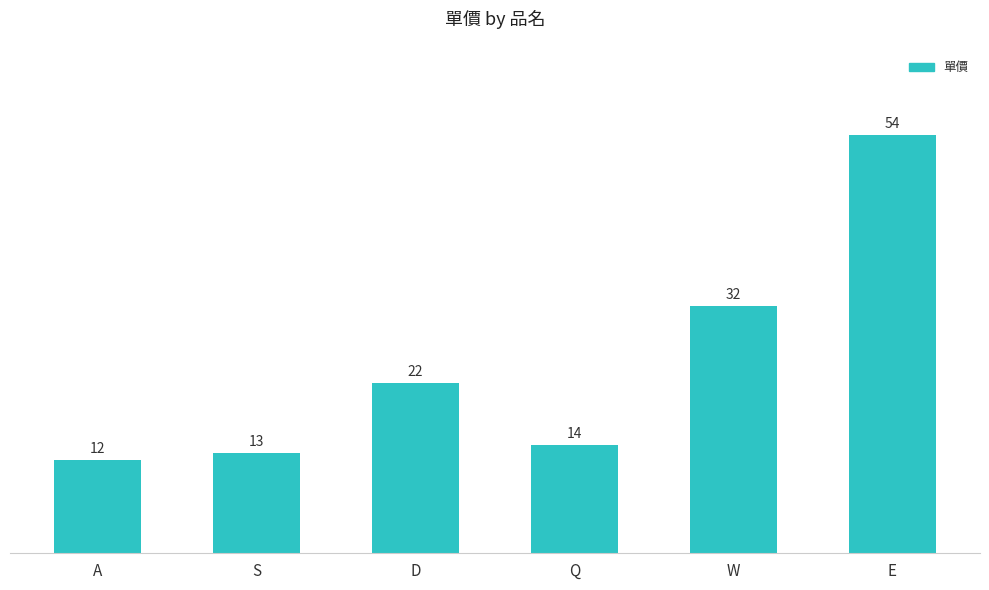

Does the chart contain stacked bars?

No